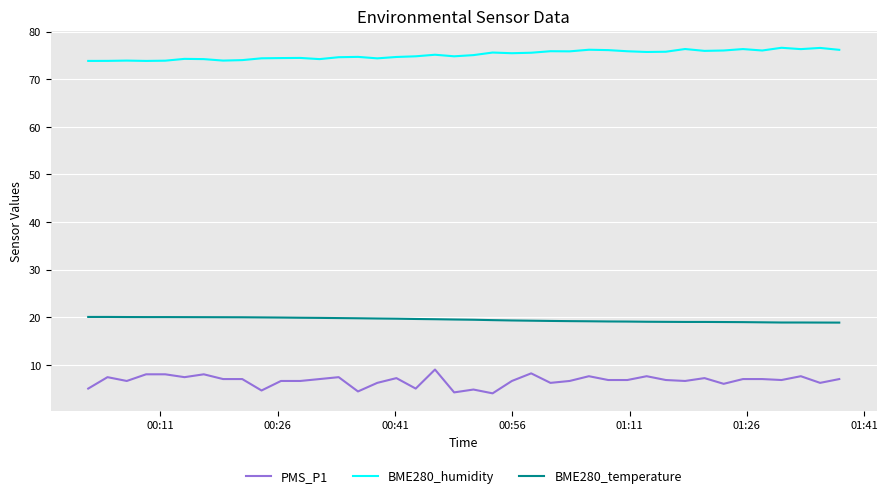

Which series has the widest spread of values?

PMS_P1